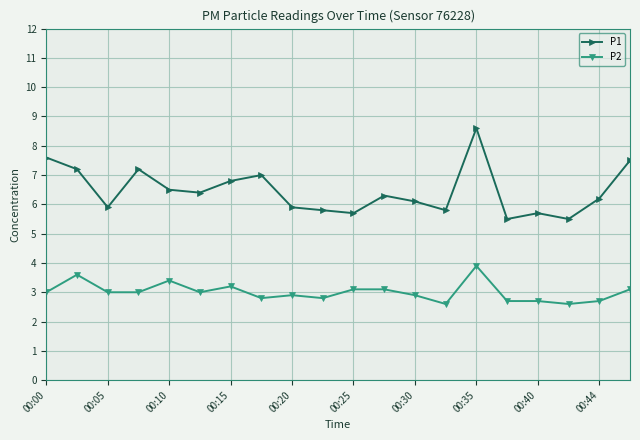

What is the difference between the second highest and second lowest values in the P2 series?

1.0